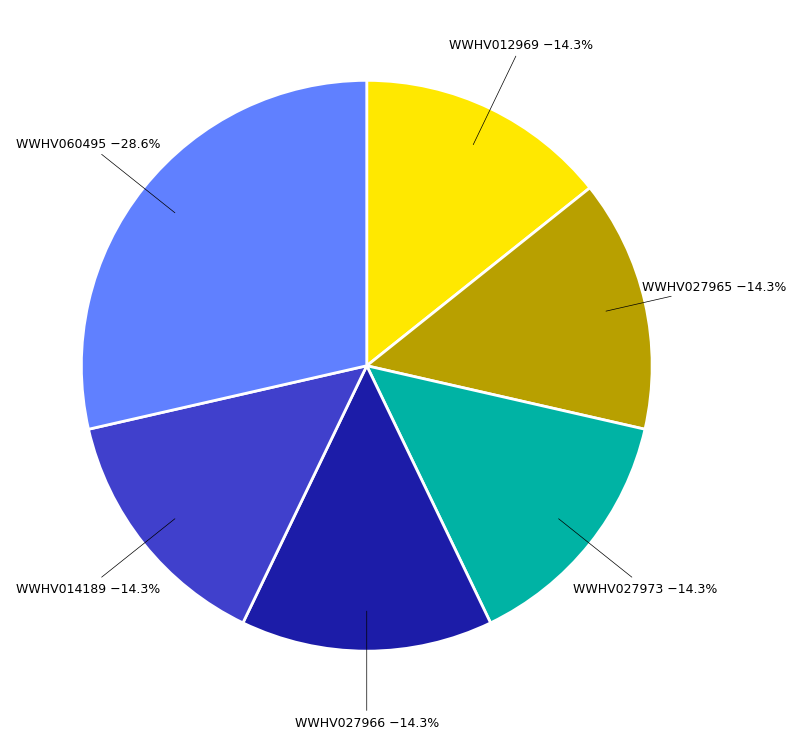

To the nearest percent, what is the combined percentage of WWHV027973 and WWHV027966?

29%